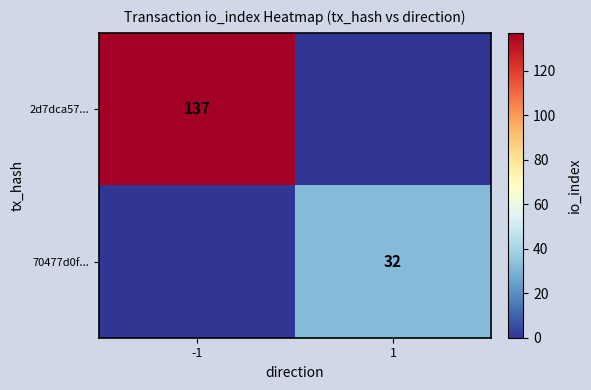

True or false: 2d7dca57... has a value of 93 at -1.

False